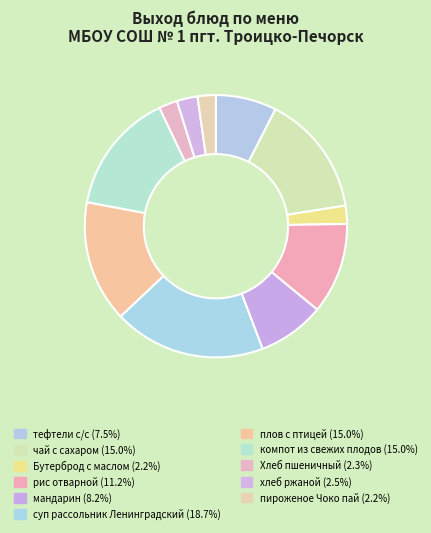

To the nearest percent, what is the average slice percentage?

9%